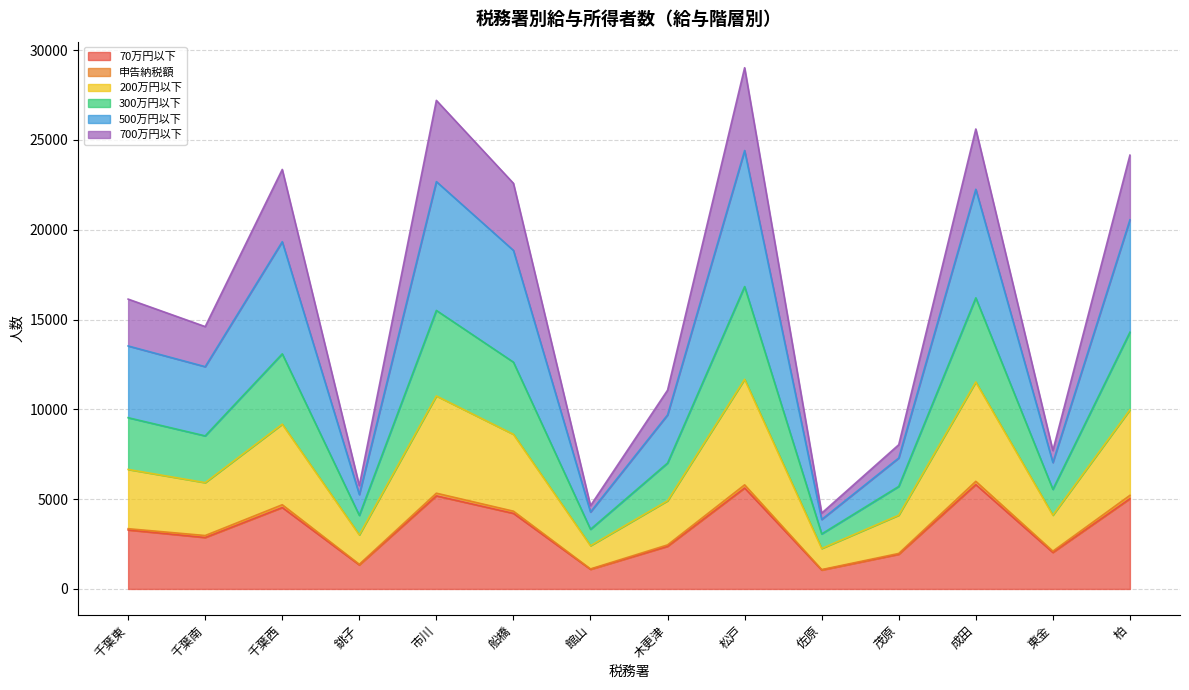

True or false: 500万円以下 and 70万円以下 intersect in this chart.

False